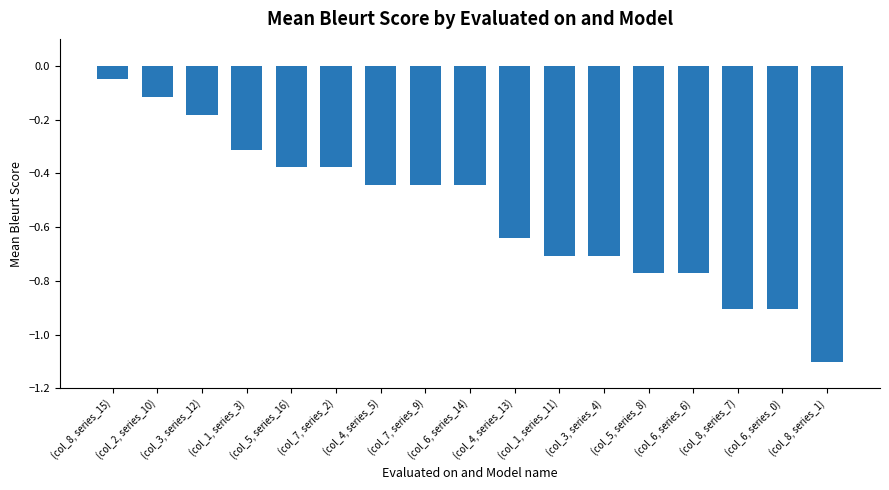

The chart shows a value of -0.2 at (col_4, series_13). True or false?

False